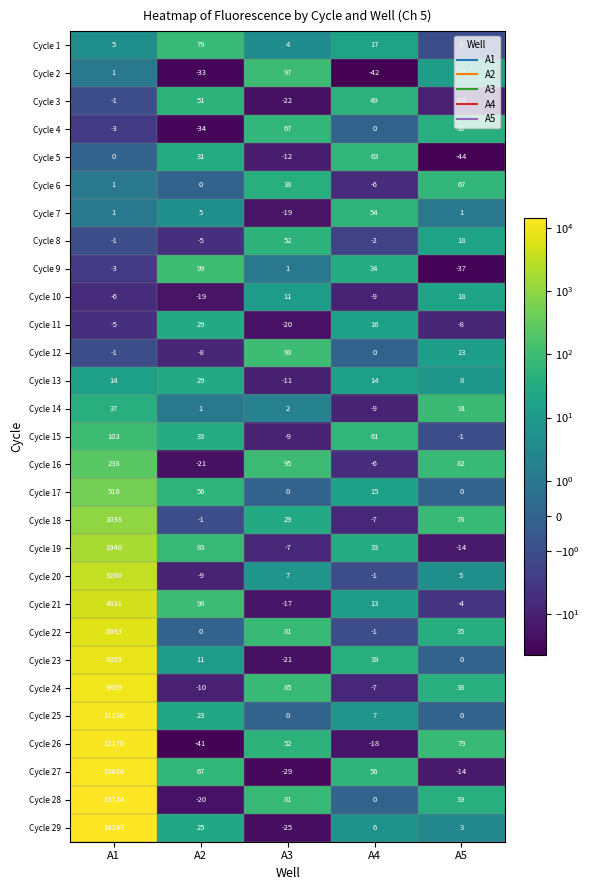

List the labels in order of Cycle 19 value, smallest first.

A5, A3, A4, A2, A1